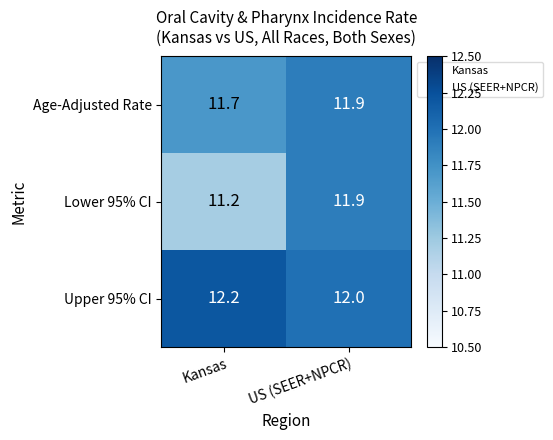

Where is Lower 95% CI nearest to the value 11?

Kansas